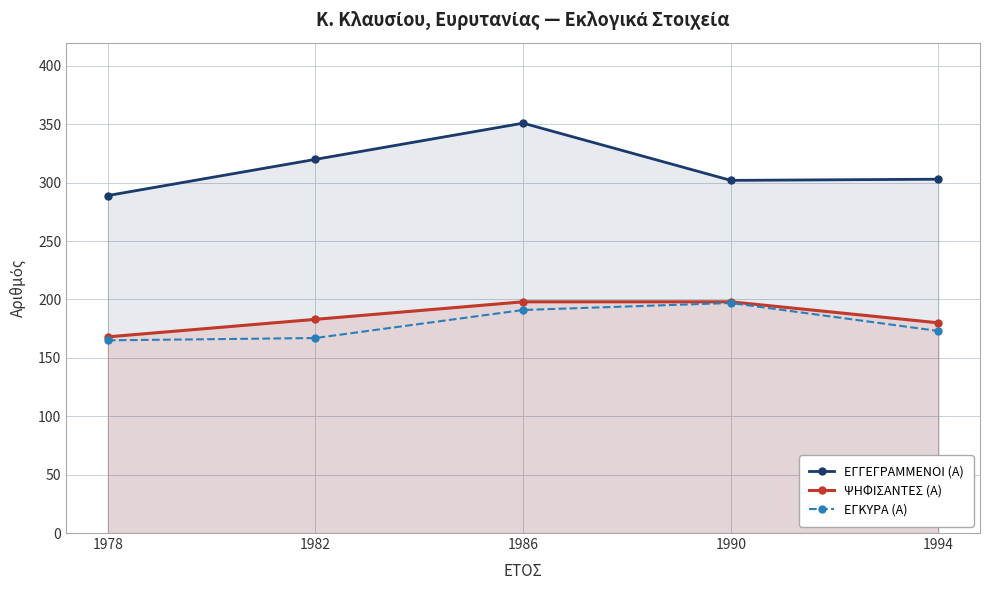

Read the ΕΓΓΕΓΡΑΜΜΕΝΟΙ (Α) value at 1986, to the nearest 10.

350